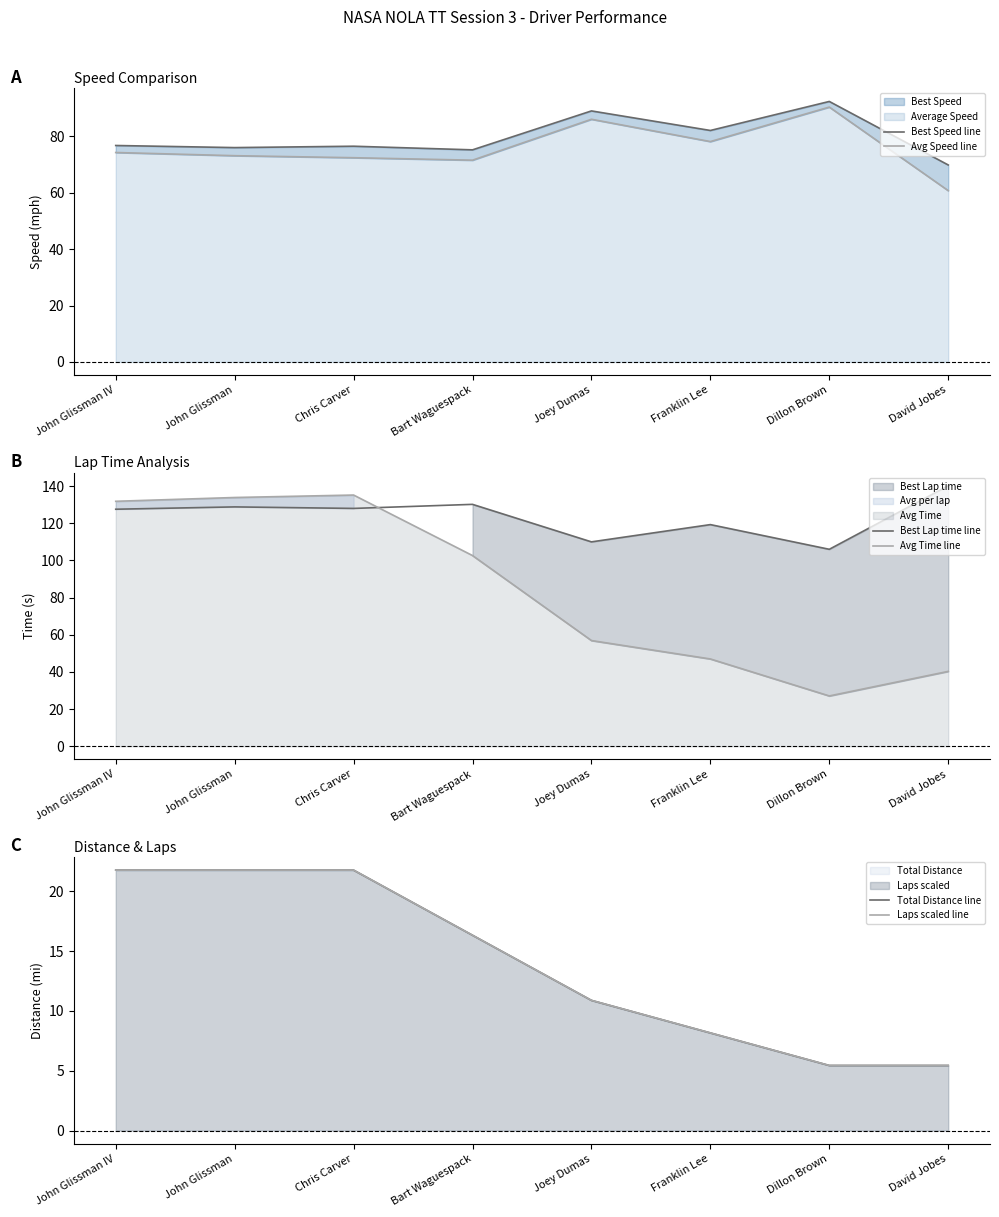

At how many categories does at least one series exceed 137?

1